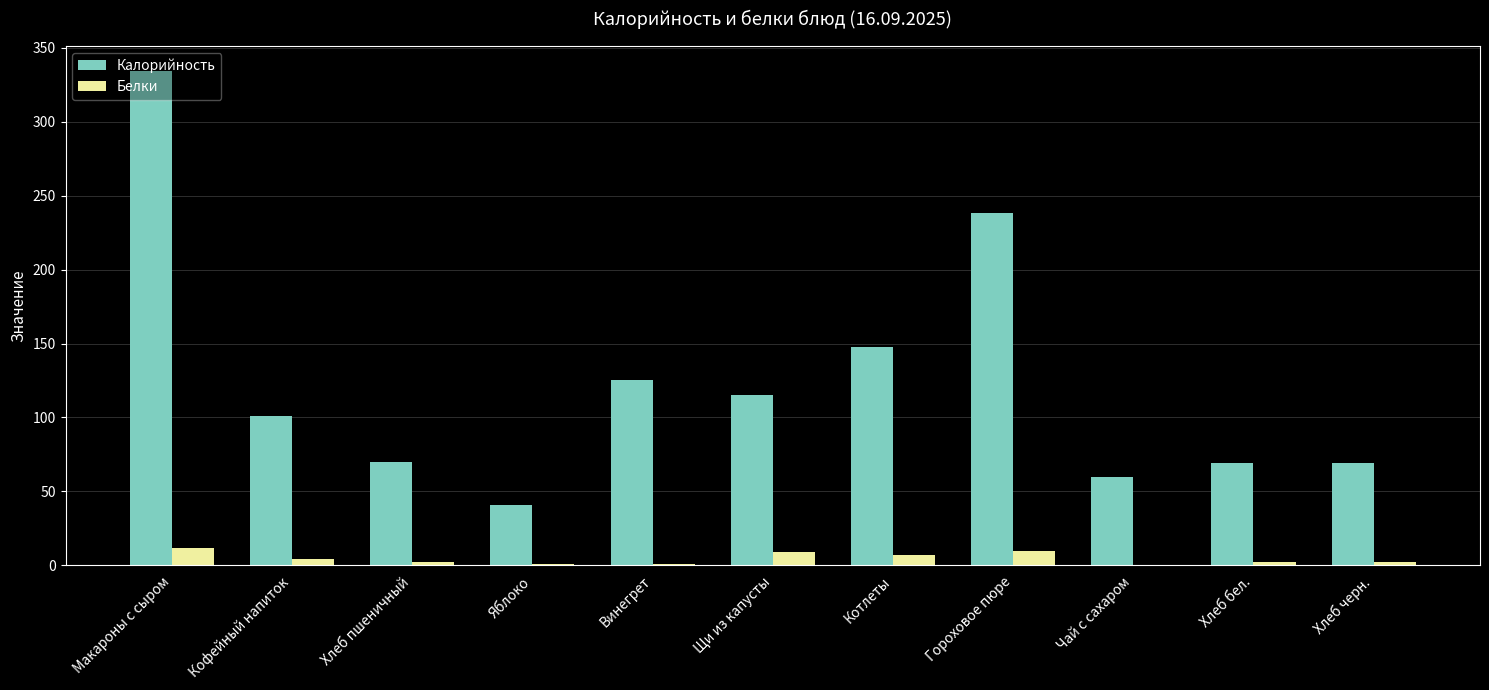

At which label is Калорийность closest to 187?

Котлеты